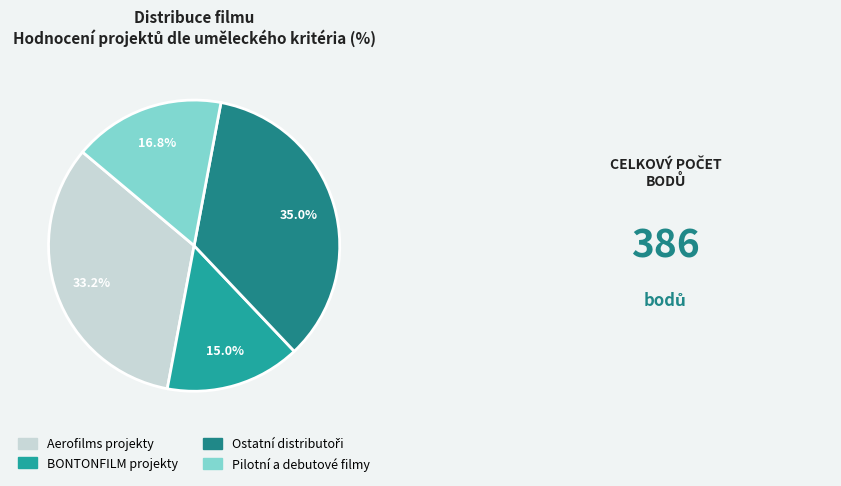

Is there a majority slice in this chart?

No